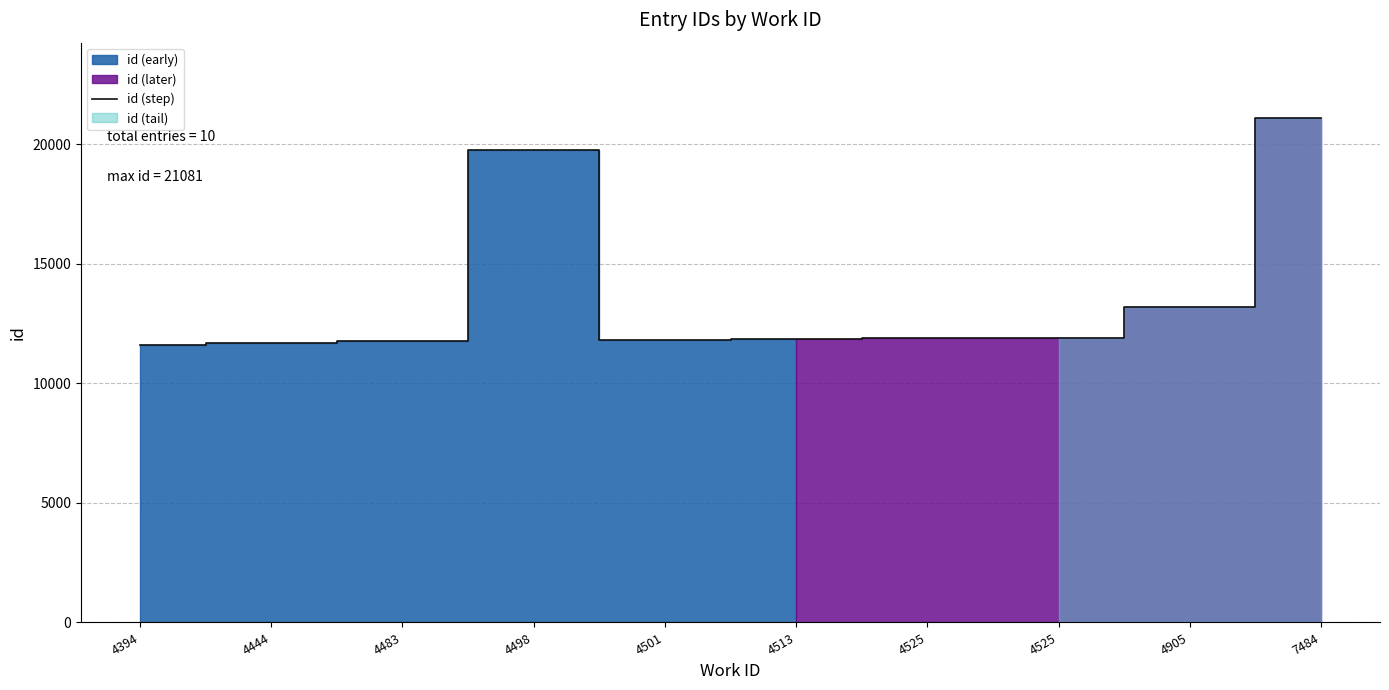

List the labels in order of value, smallest first.

4394, 4444, 4483, 4501, 4513, 4525, 4525, 4905, 4498, 7484